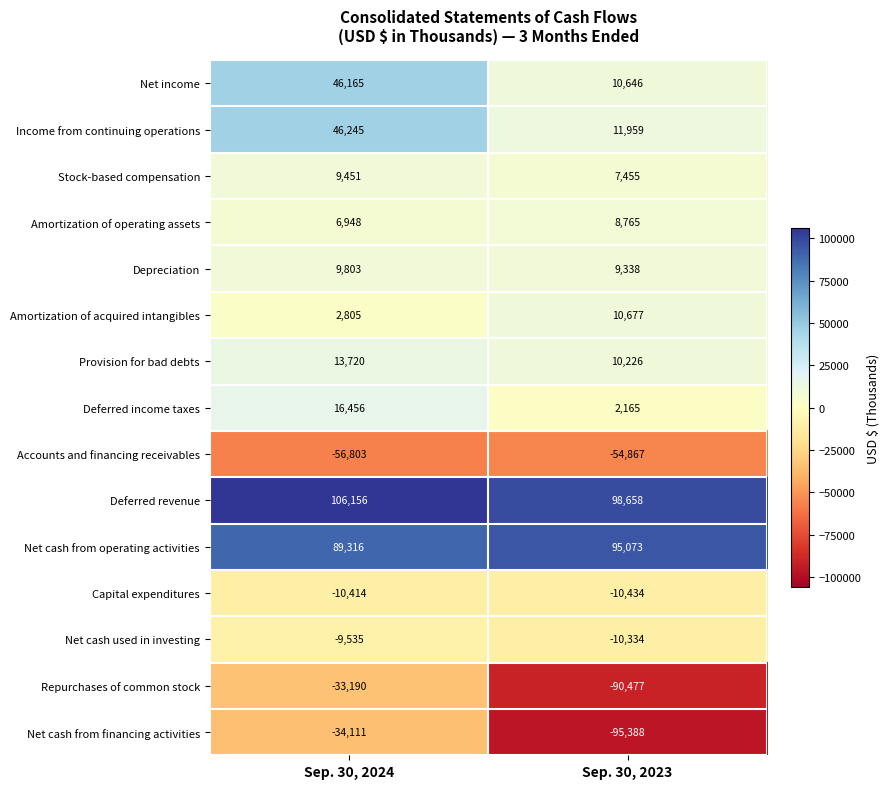

At which label is Net income closest to 28405?

Sep. 30, 2023